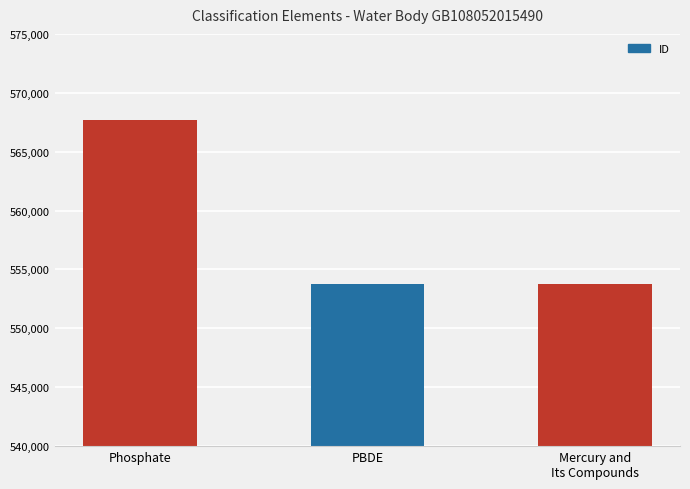

What is the smallest value displayed?

553774